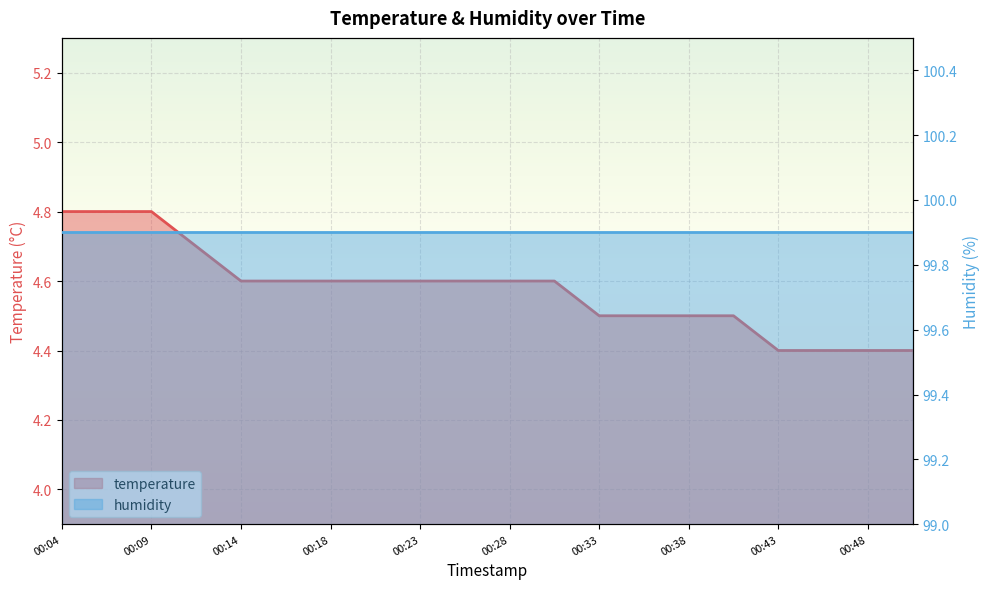

List the labels in order of value, smallest first.

00:43, 00:45, 00:48, 00:50, 00:33, 00:36, 00:38, 00:41, 00:14, 00:16, 00:18, 00:21, 00:23, 00:26, 00:28, 00:31, 00:11, 00:04, 00:06, 00:09